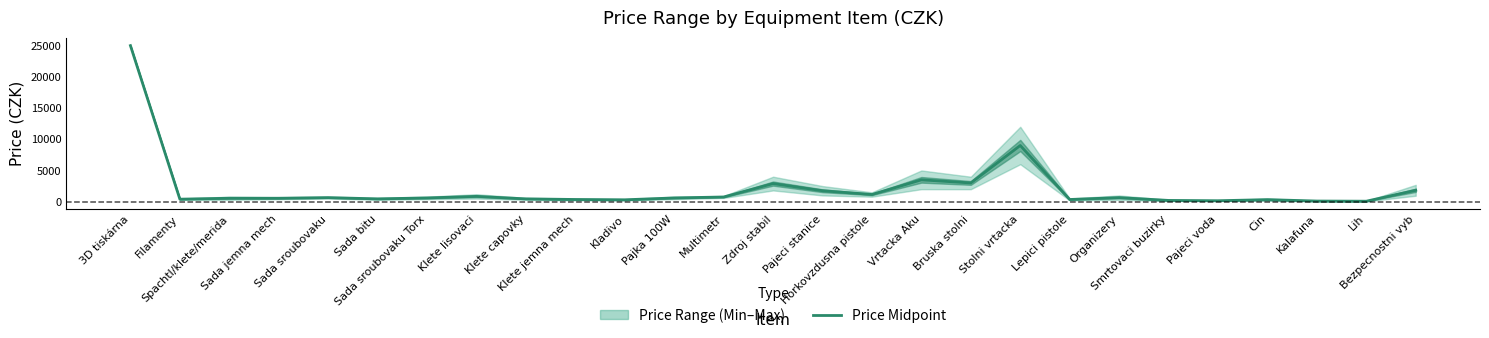

What is the sum of the values at Multimetr and Klete lisovaci?

1600